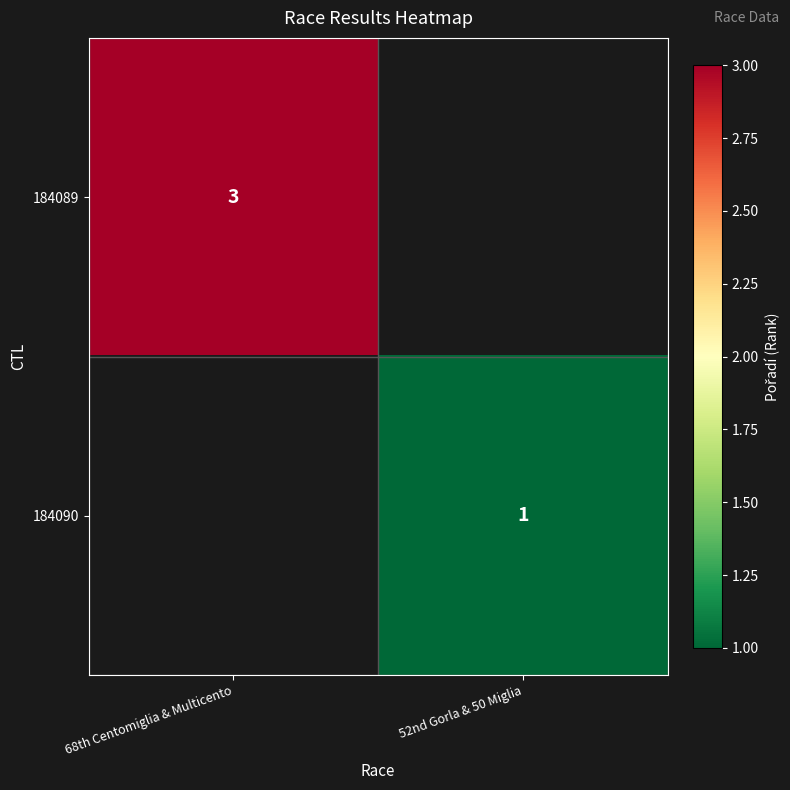

What is the maximum value shown in the chart?

3.0